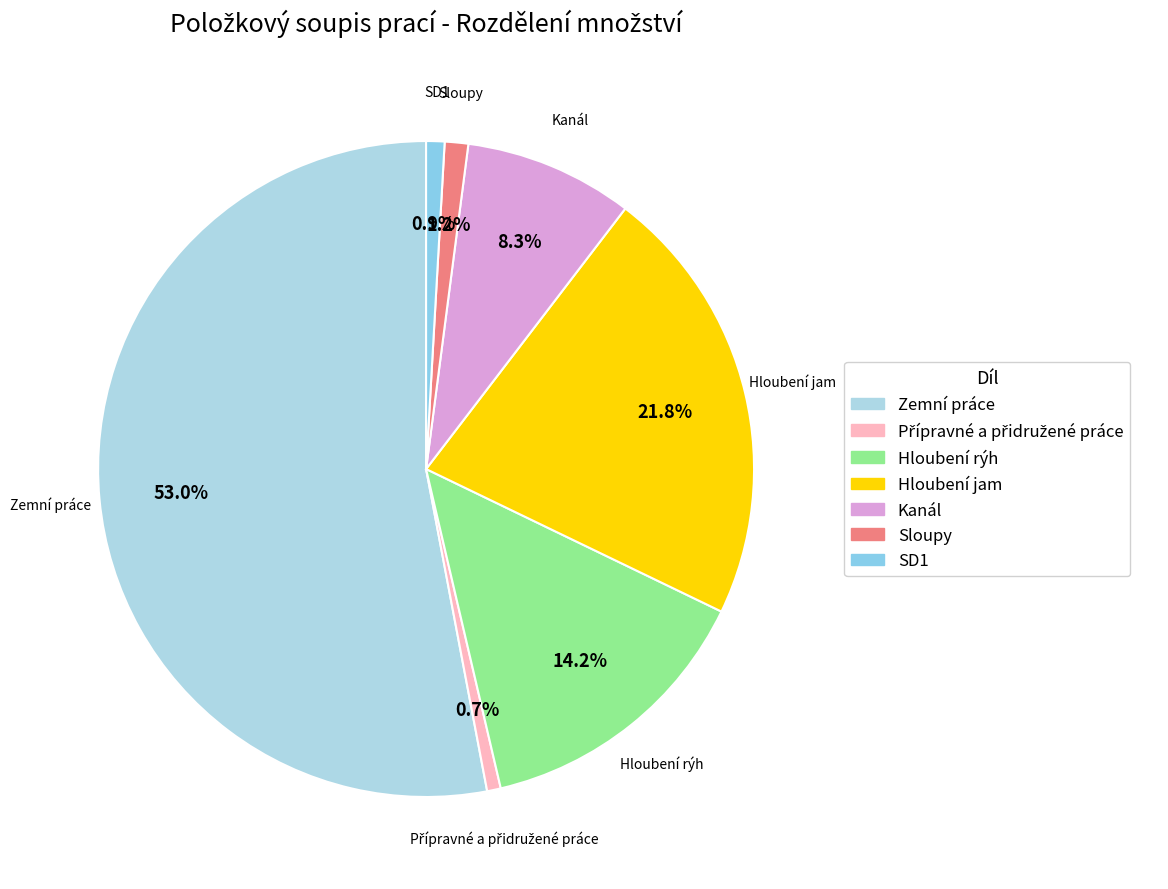

Is there a majority slice in this chart?

Yes